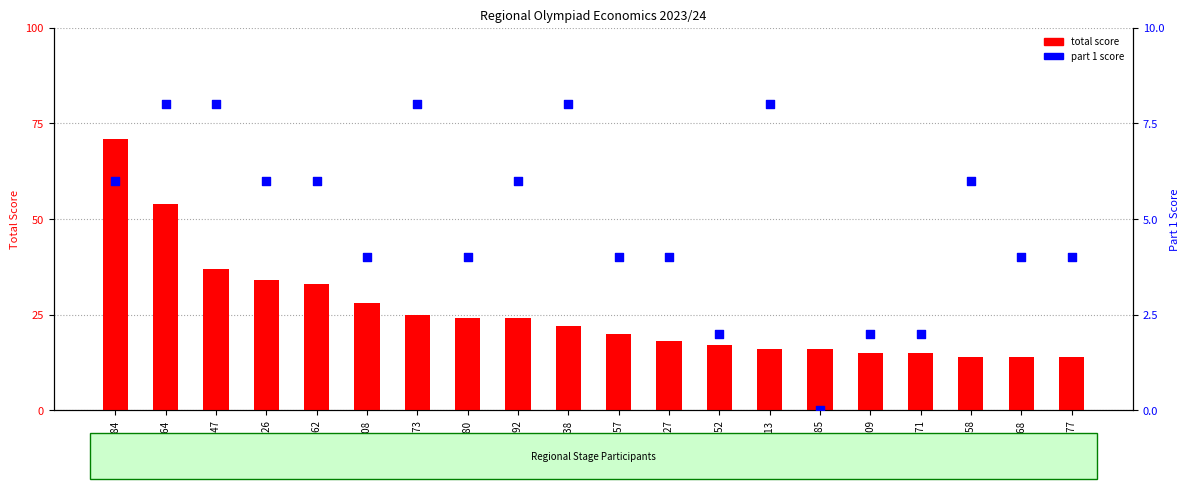

At how many categories does at least one series exceed 70?

1